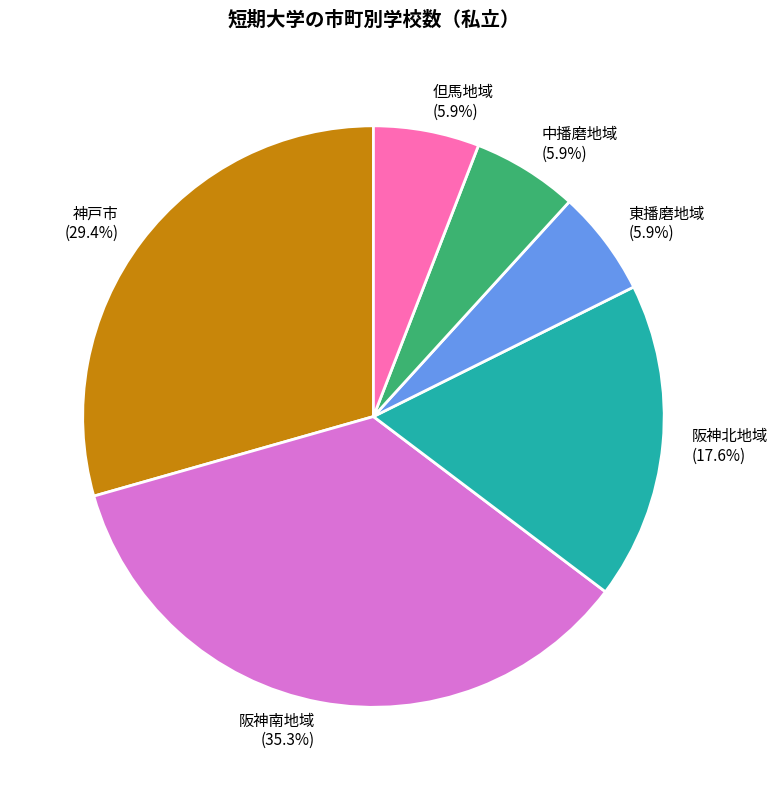

To the nearest percent, what is the difference between the 東播磨地域 and 阪神北地域 slice percentages?

12%